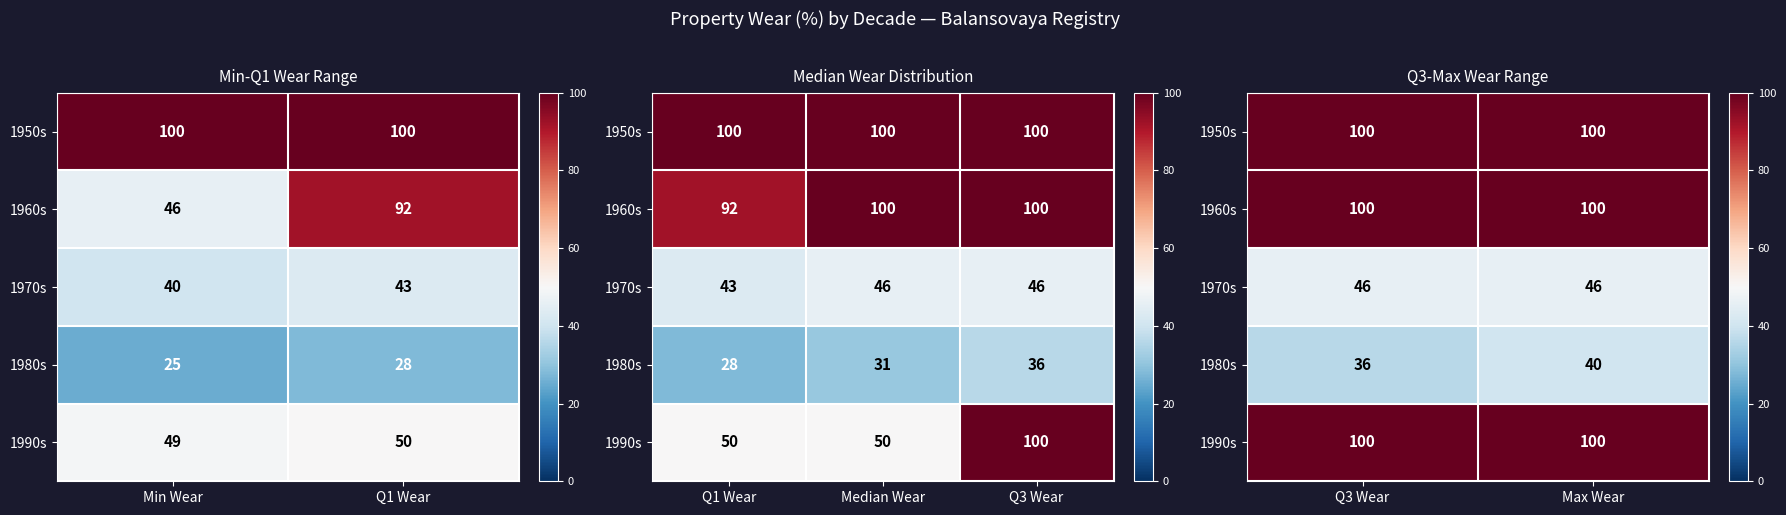

Is it true that 1950s equals 100 at Max Wear?

True